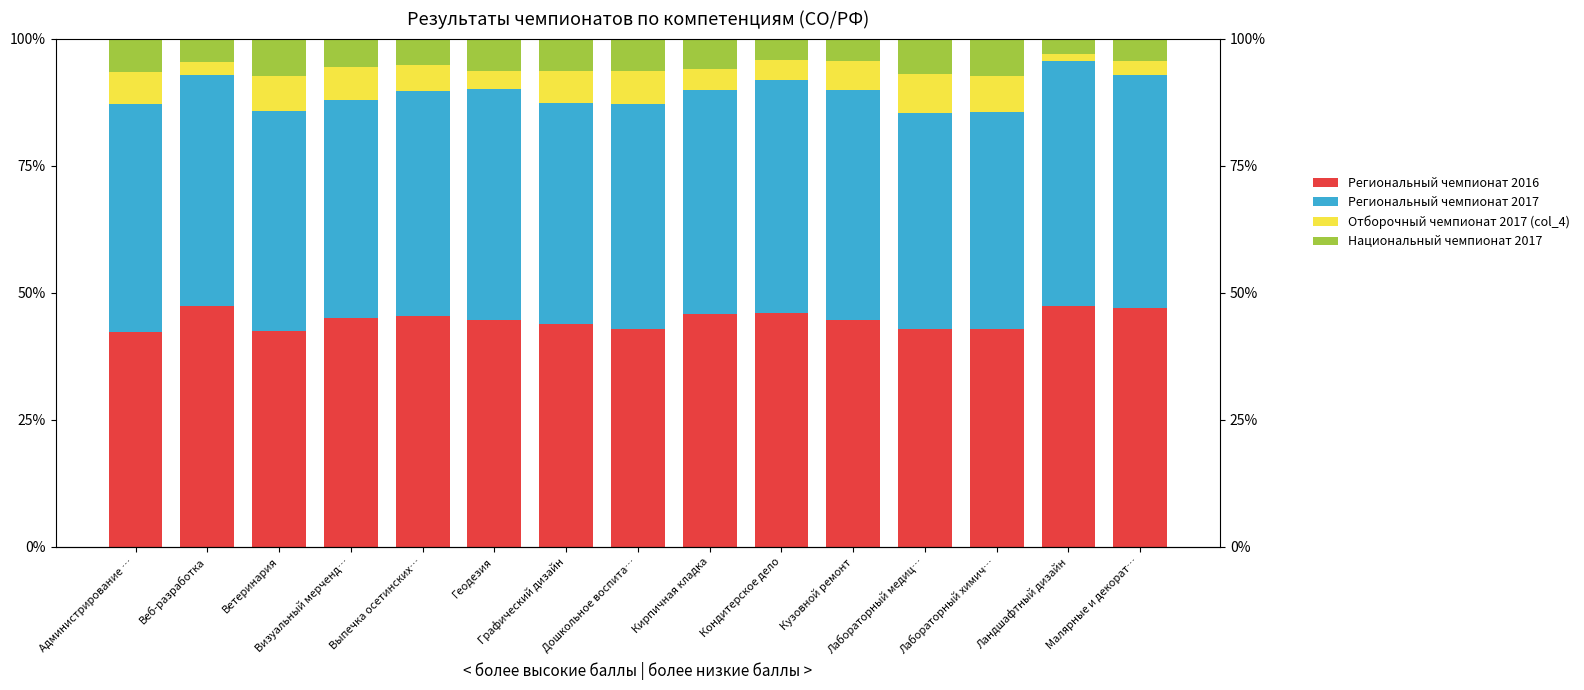

What is the minimum value for Отборочный чемпионат 2017 (col_4)?

1.4